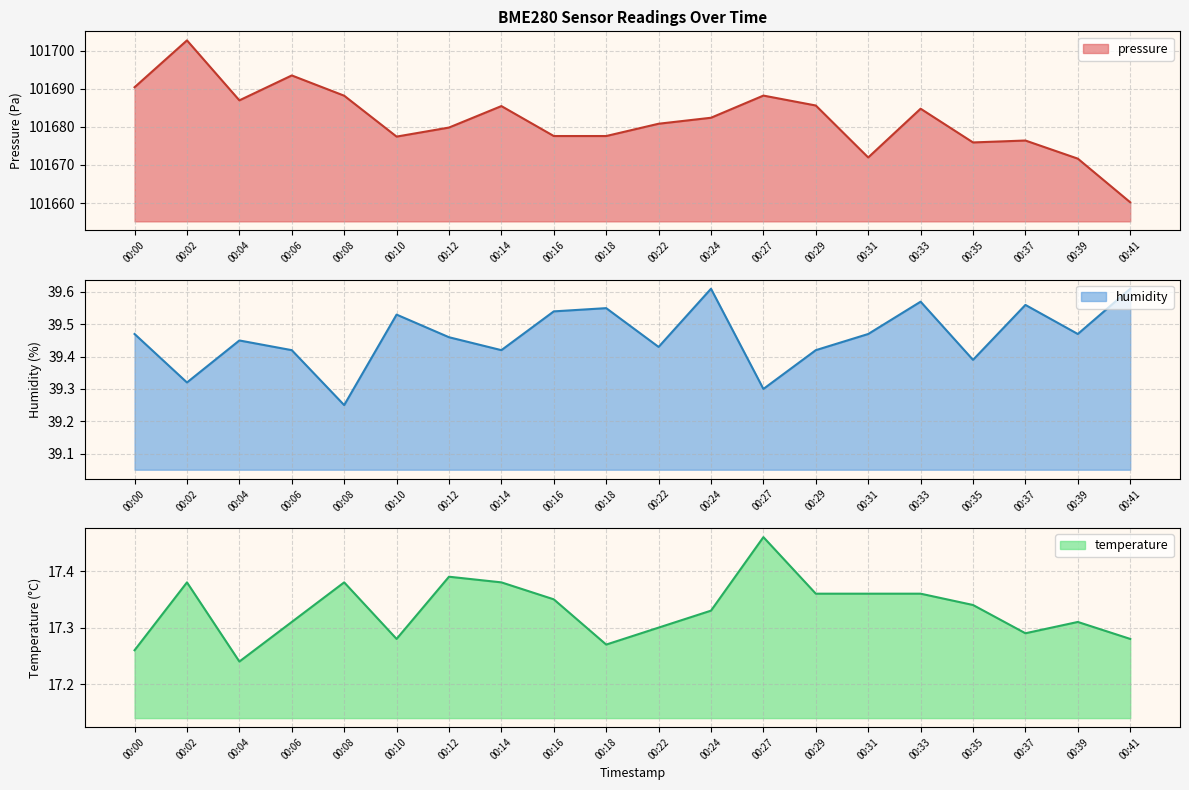

At how many categories does at least one series exceed 25519?

20